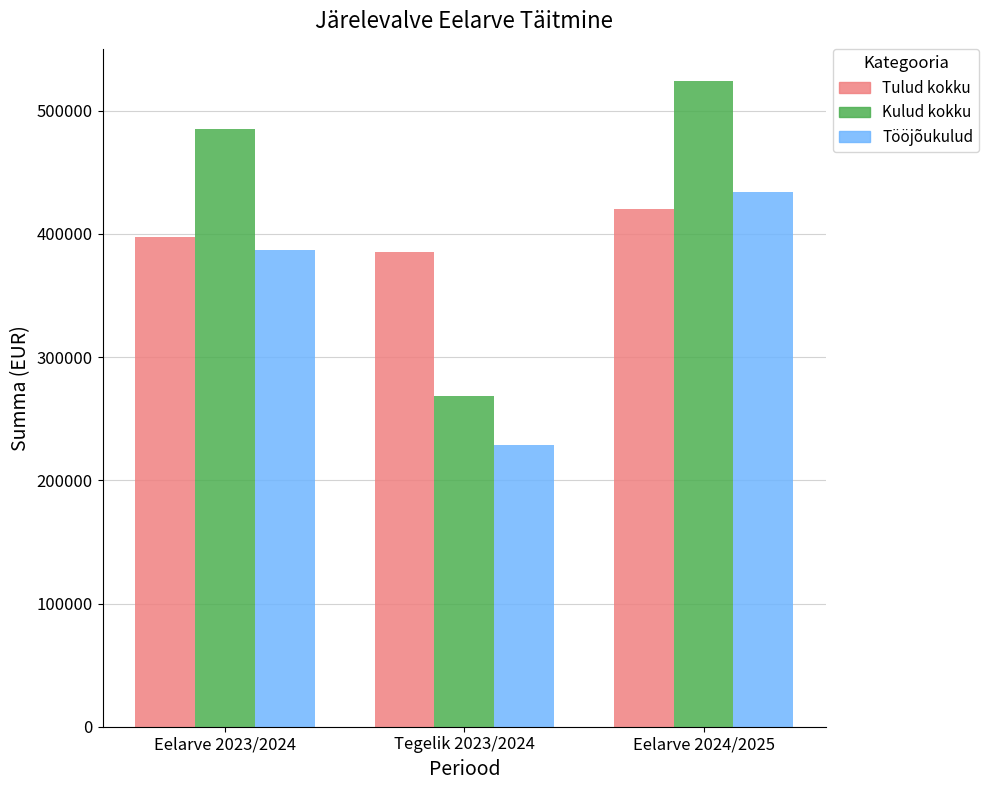

What is the total value across all series at Eelarve 2023/2024?

1270000.0